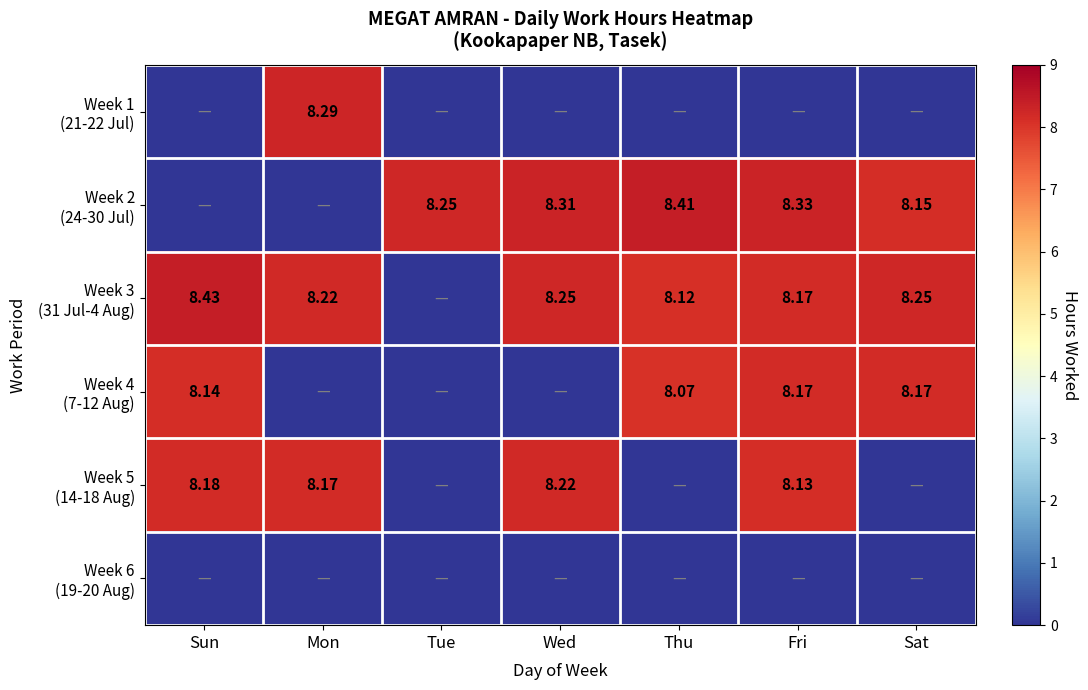

At how many categories does at least one series exceed 1?

7